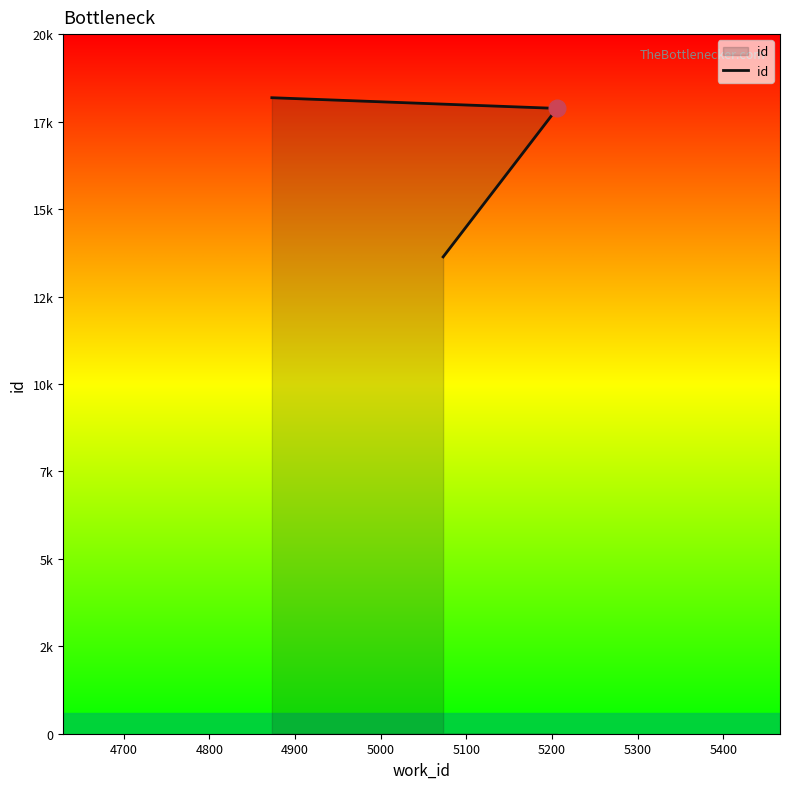

The chart shows a value of 6412 at 4700. True or false?

False